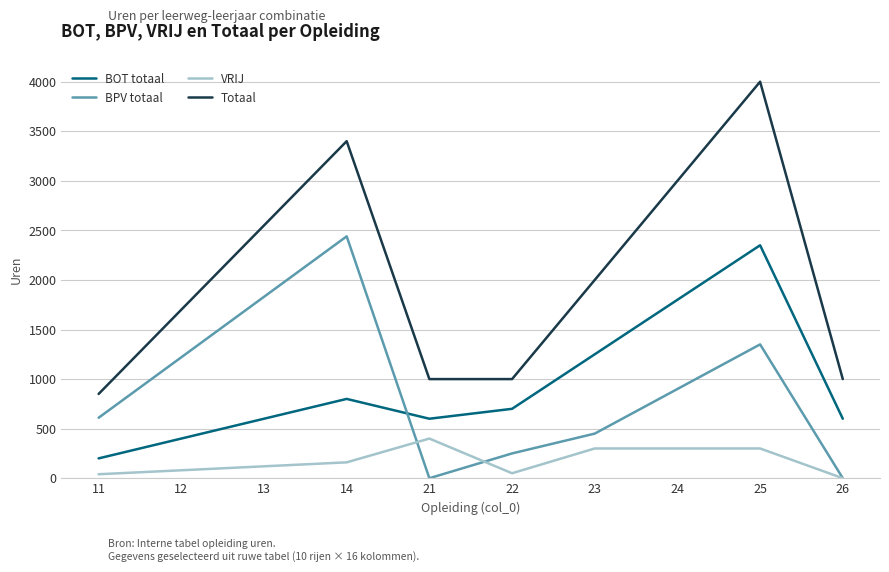

The BPV totaal series shows 1220 at 12. True or false?

True